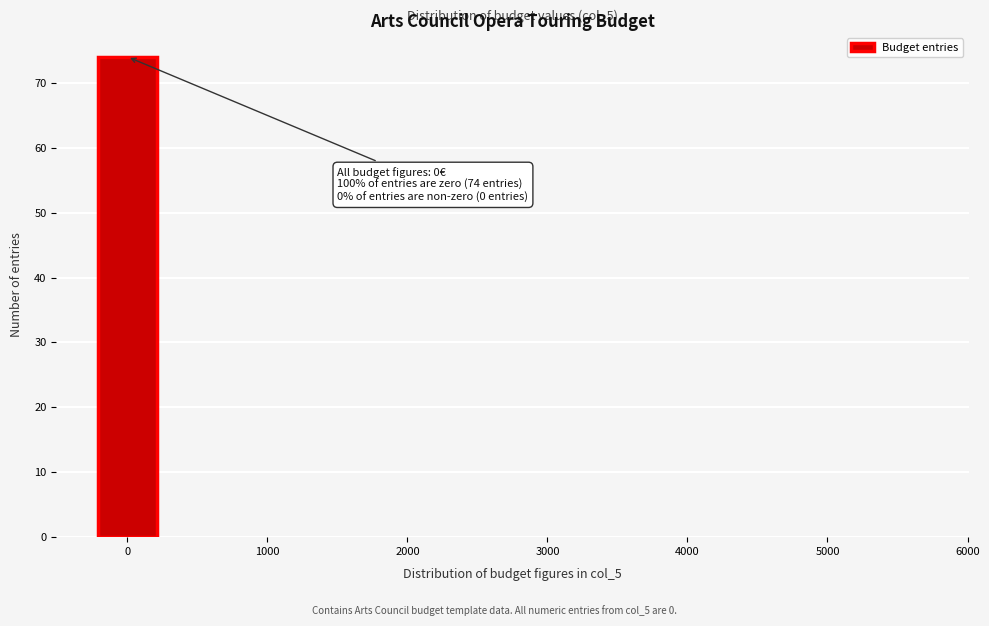

Which range on the x-axis has the tallest bar?

-250 to 250